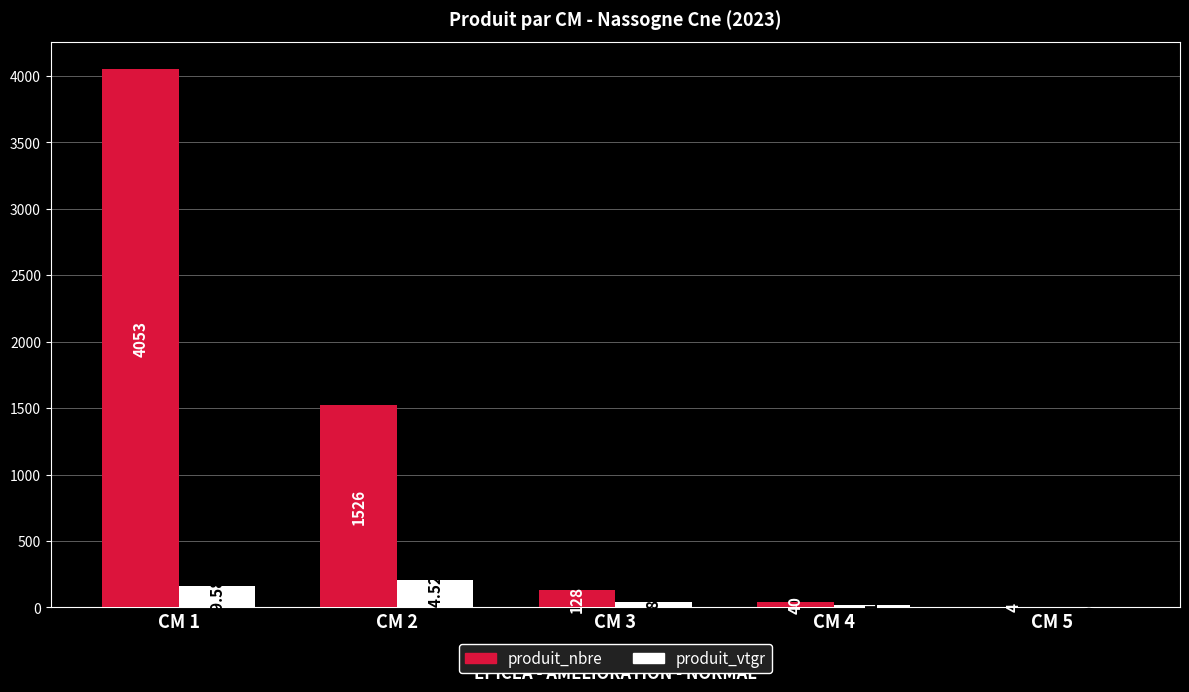

Reading left to right, what are all the values shown in this chart?

produit_nbre: 4053.0	1526.0	128.0	40.0	4.0
produit_vtgr: 159.6	204.5	37.9	19.1	3.0